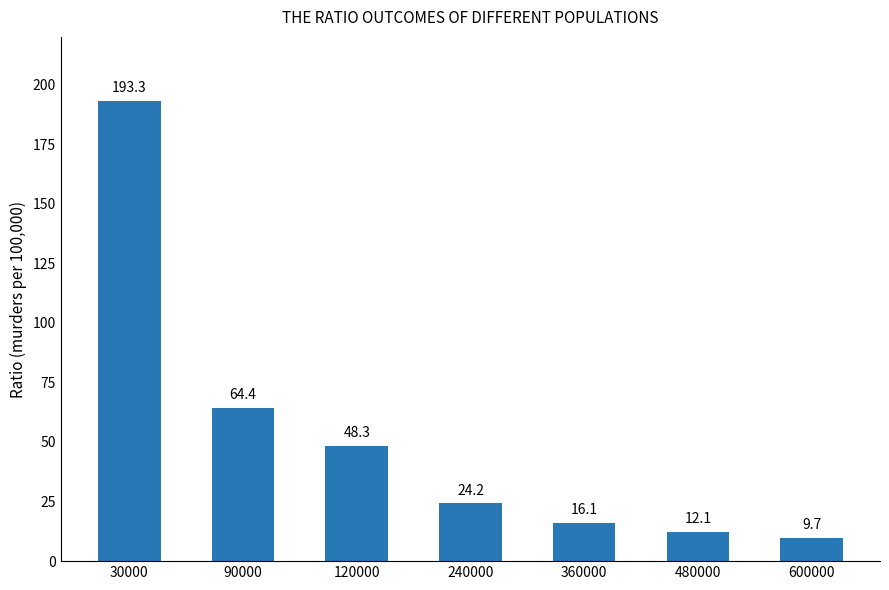

Rank the categories by value from highest to lowest.

30000, 90000, 120000, 240000, 360000, 480000, 600000